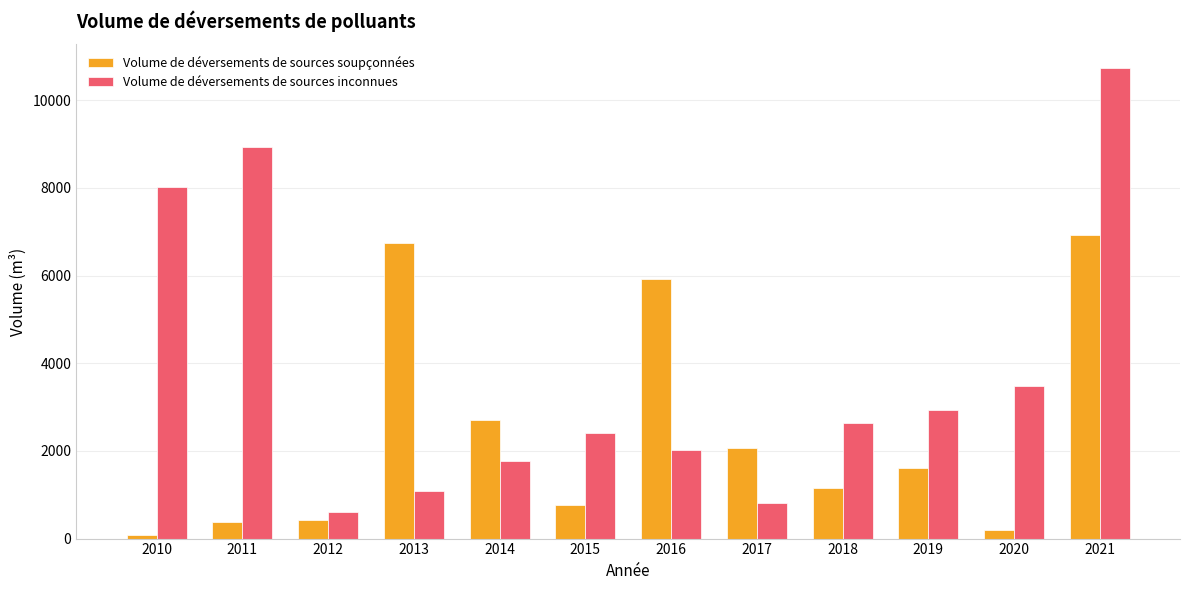

At which category is the sum across all series the highest?

2021